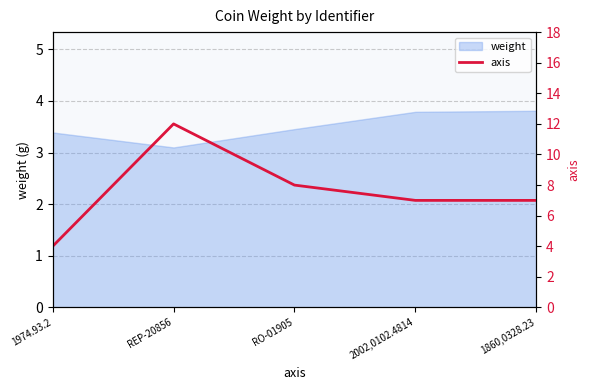

What is the difference between the maximum and minimum values?

8